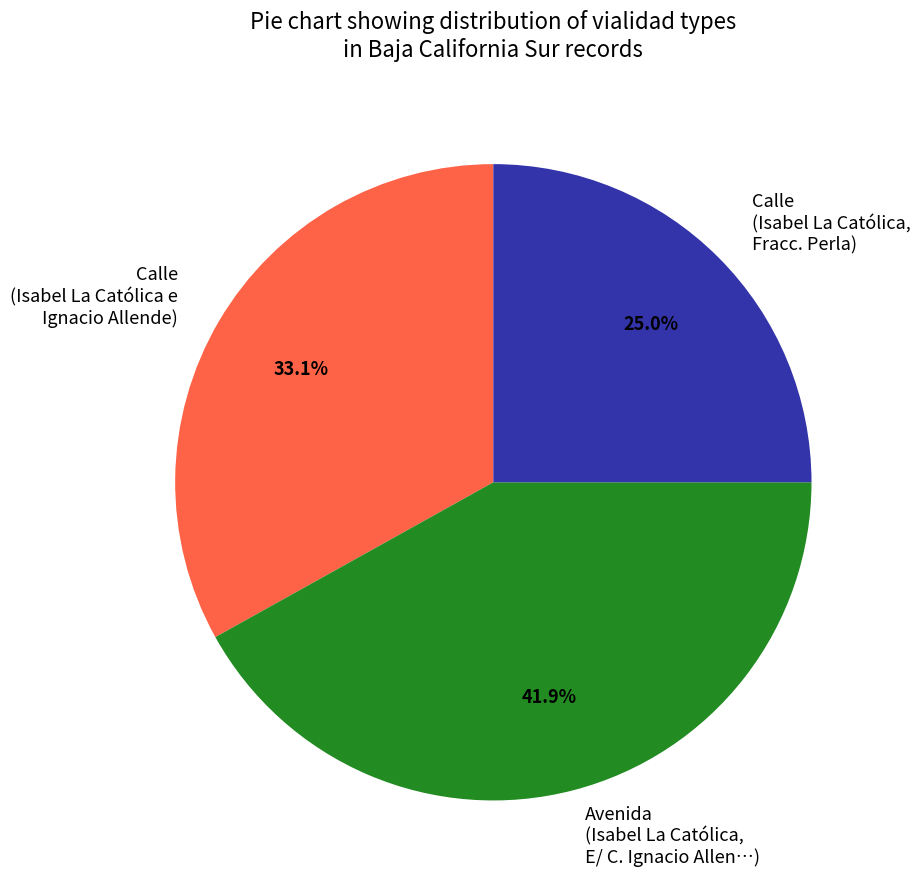

Do Avenida (Isabel La Católica, E/ C. Ignacio Allen…) and Calle (Isabel La Católica e Ignacio Allende) together represent more than half of the pie?

Yes